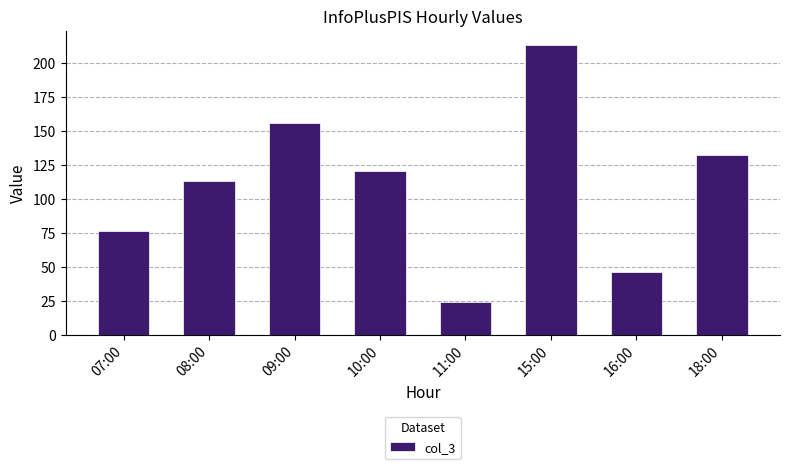

What is the ratio of the value at 08:00 to the value at 07:00?

1.5